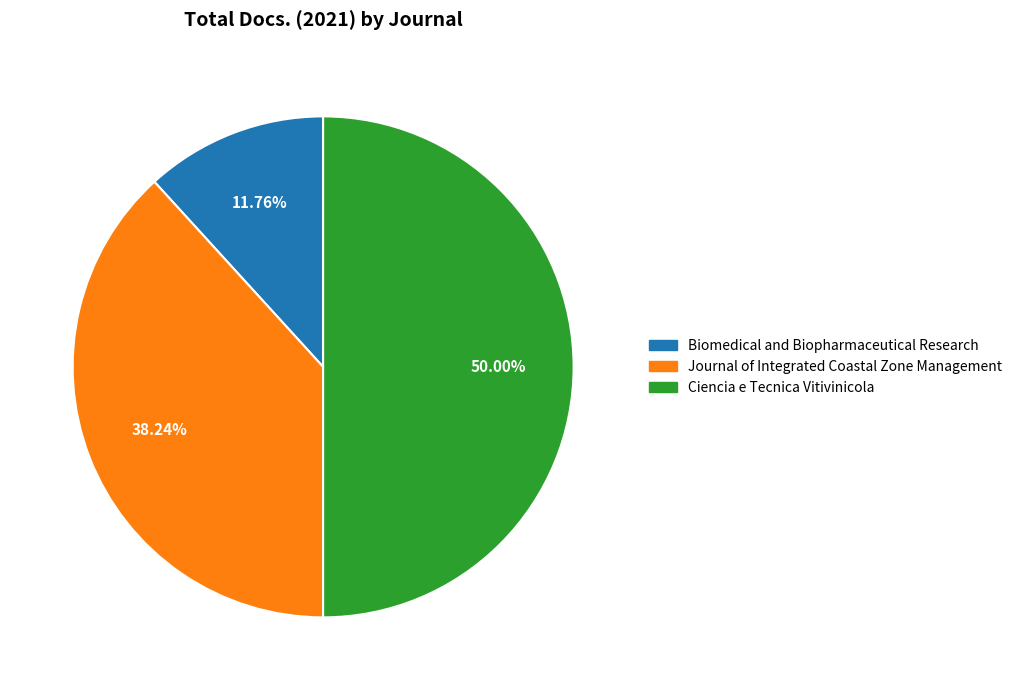

To the nearest percent, what is the combined percentage of Biomedical and Biopharmaceutical Research and Ciencia e Tecnica Vitivinicola?

62%